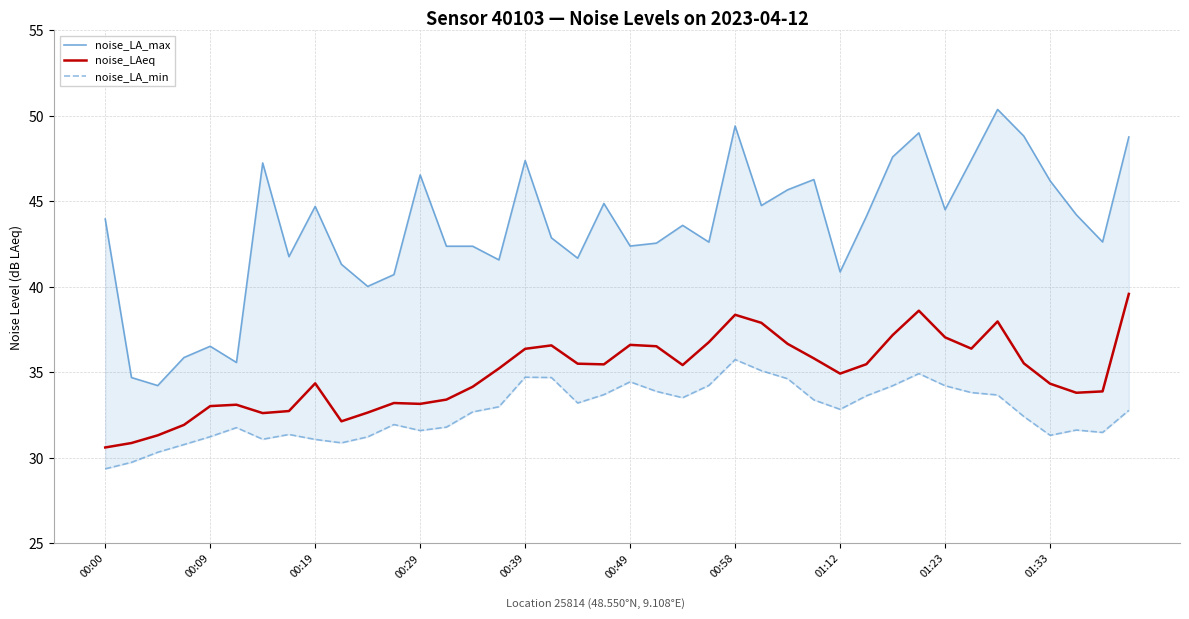

Which series has the widest spread of values?

noise_LA_max